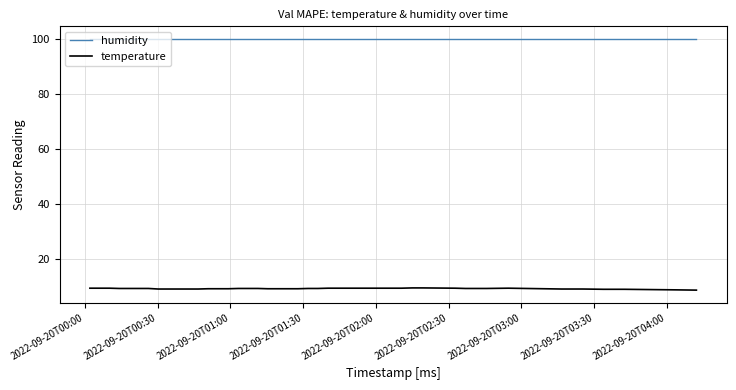

What is the minimum value shown in the chart?

8.9